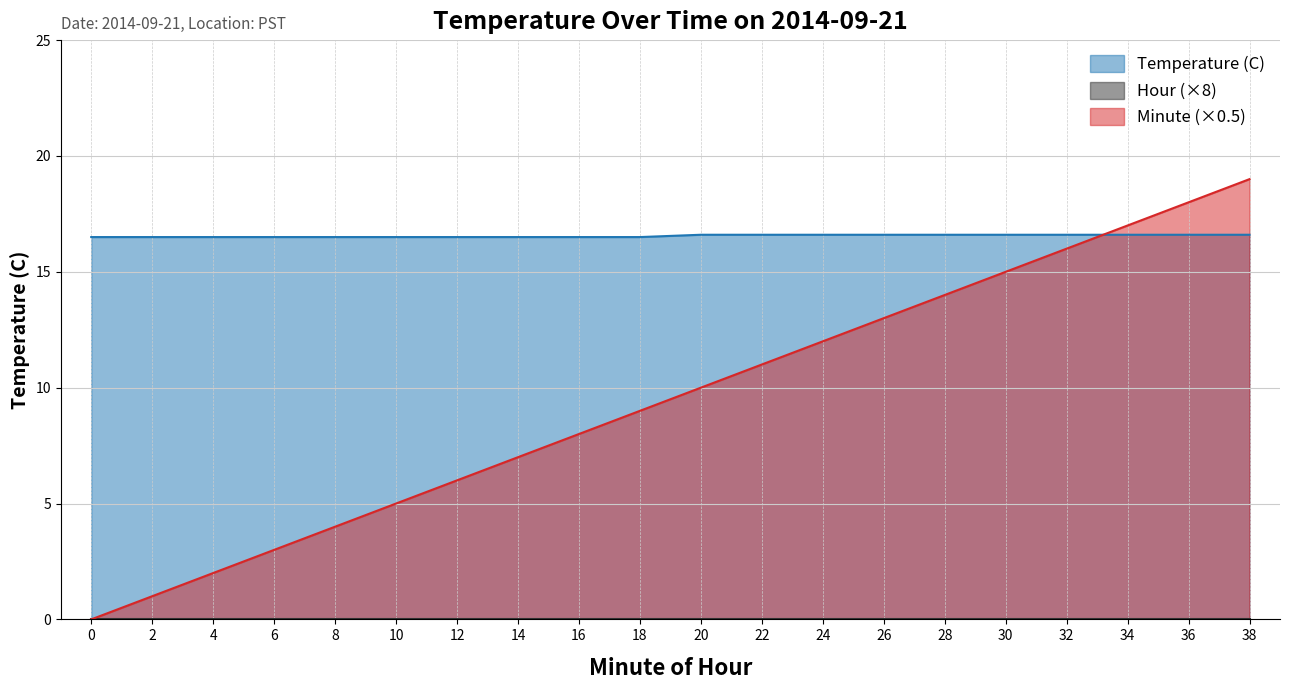

How many lines are shown in the chart?

3